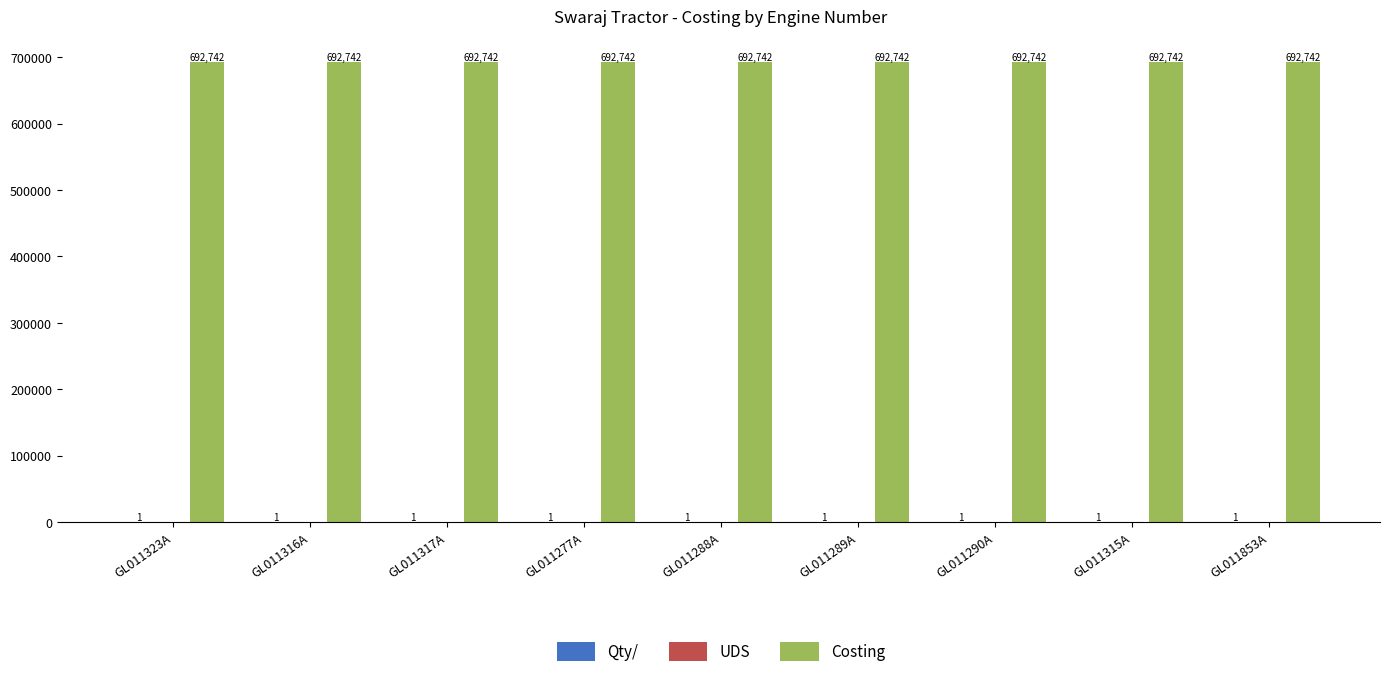

What is the maximum value shown in the chart?

692742.2